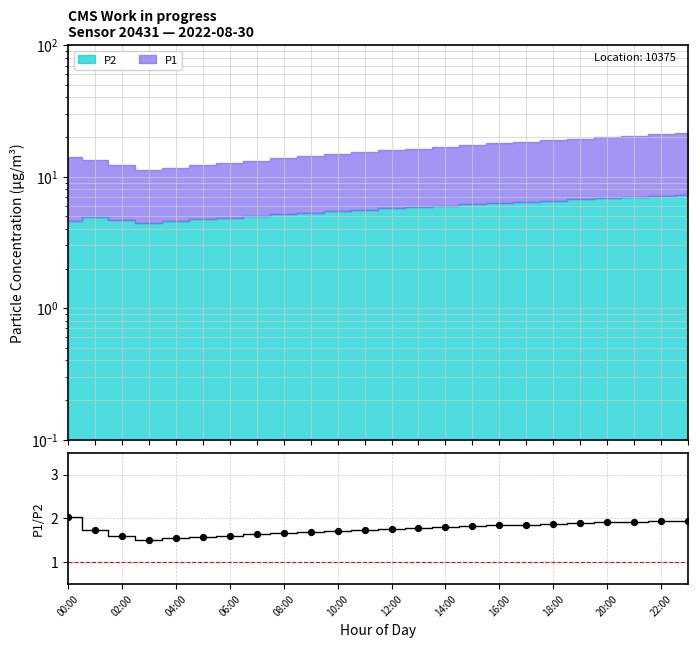

What is the ratio of the value at 20:00 to the value at 06:00?

1.2